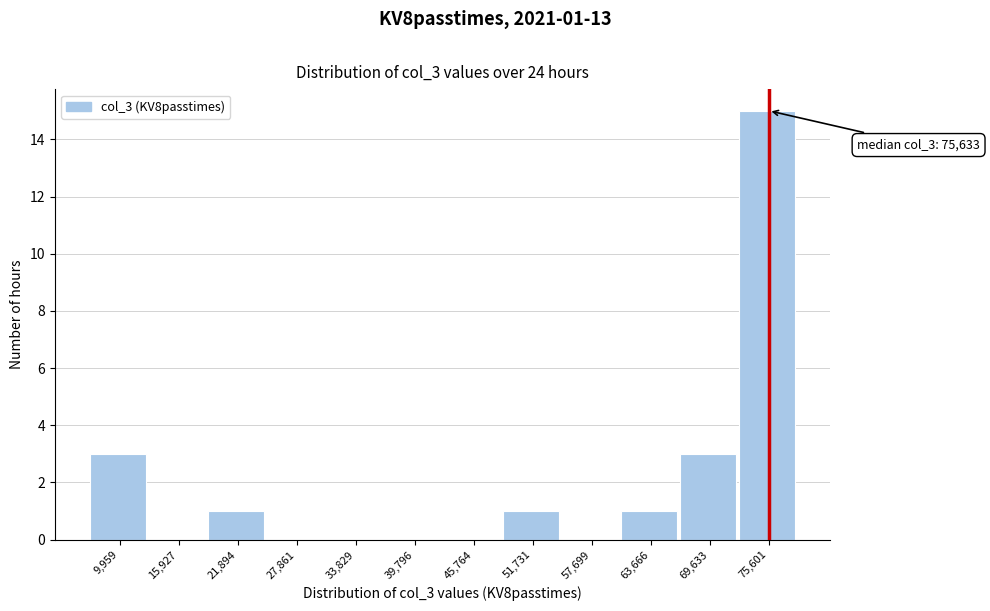

Over which range of the x-axis is the bar tallest?

73000 to 79000